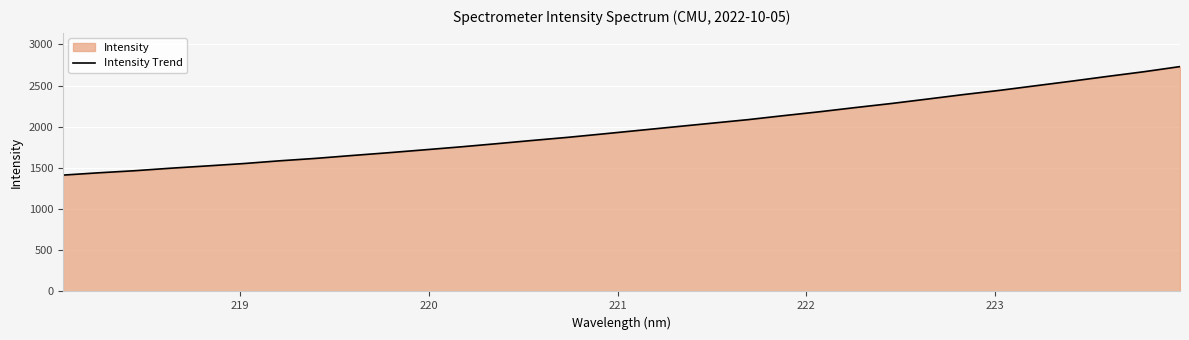

What is the difference between the maximum and minimum values?

1318.3